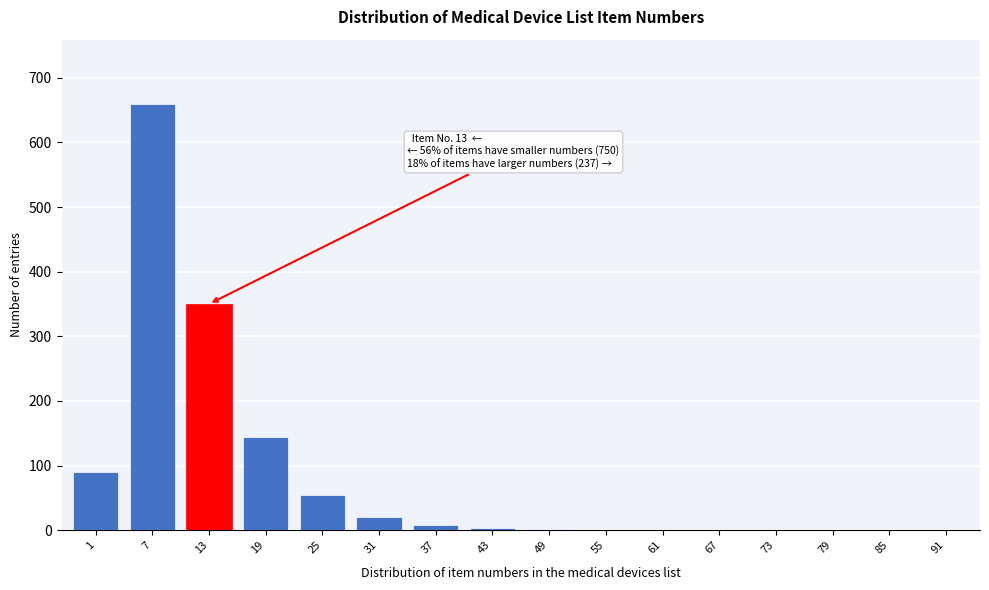

What is the change in value from 25 to 85?

-55